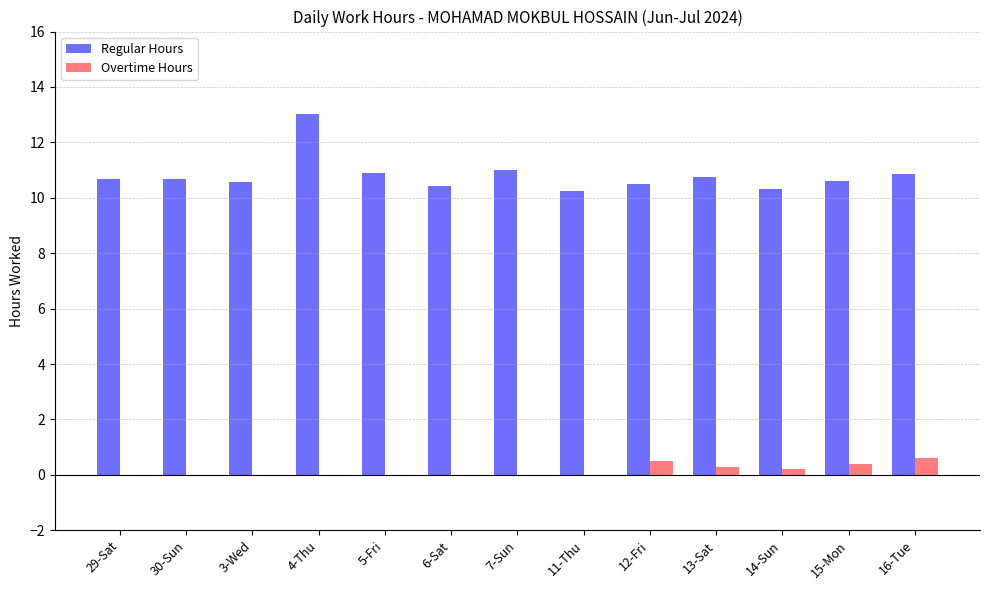

True or false: Overtime Hours has a value of 0.0 at 5-Fri.

True